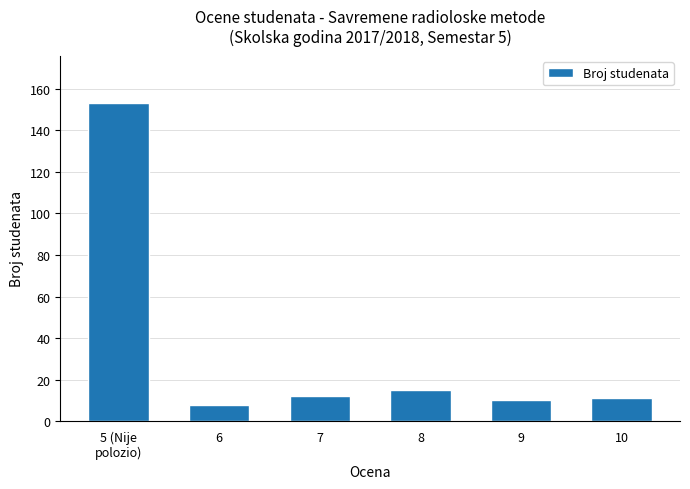

The value at 5 (Nije
polozio) is 153. True or false?

True